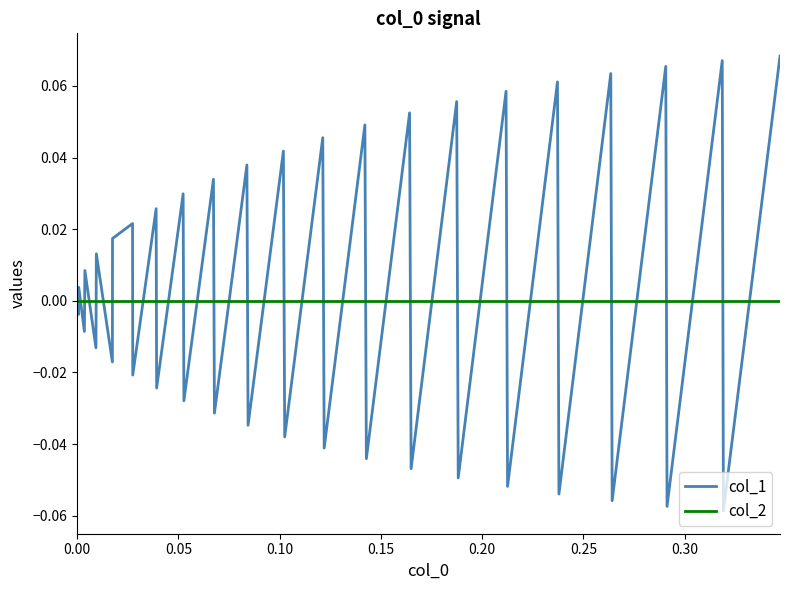

Which series has the widest spread of values?

col_1